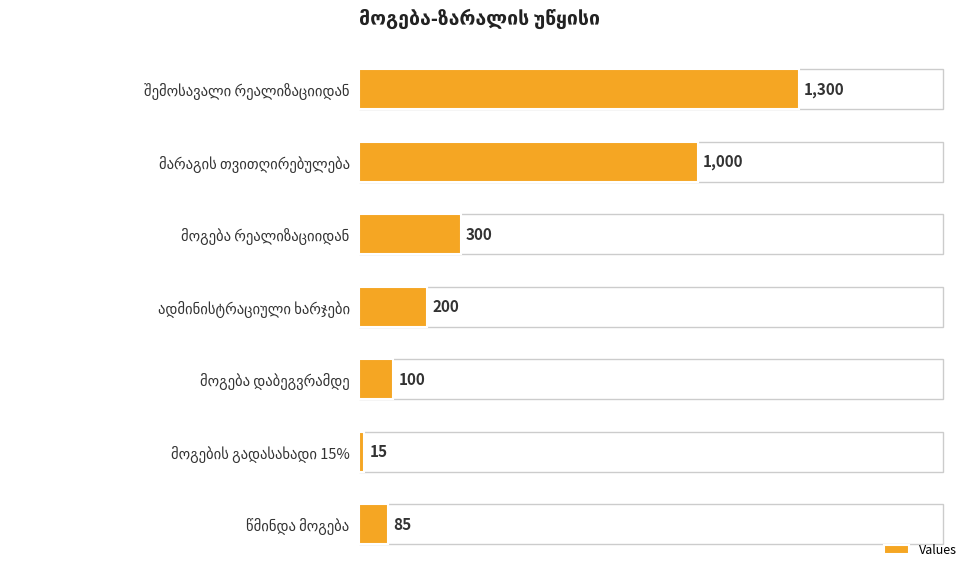

What is the maximum value shown in the chart?

1300